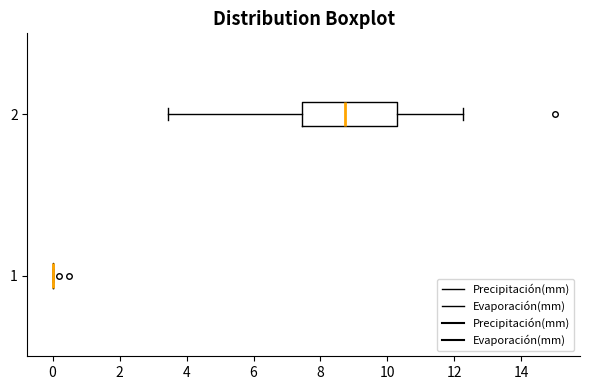

Reading bottom to top, transcribe this box plot: for each box, give where its median line is, the range the box spans, and where its two whiskers end, as read against the x-axis. The values are not printed on the chart, so give them approximately, as read against the axis.

1: box collapsed to a line at 0.0, whiskers 0.0 to 0.0
2: median 8.8, box 7.4 to 10.2, whiskers 3.4 to 12.2